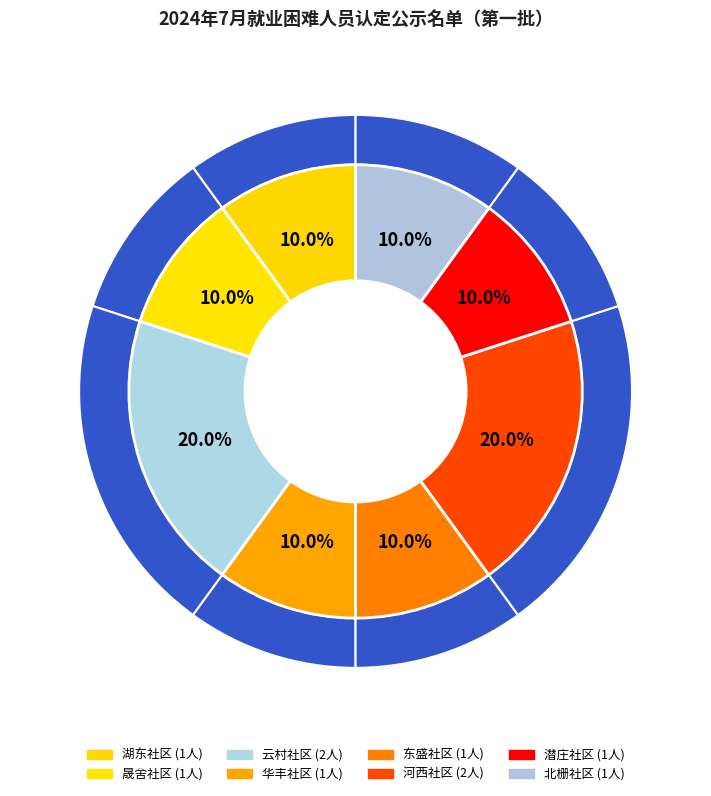

To the nearest percent, what portion does 华丰社区 represent?

10%